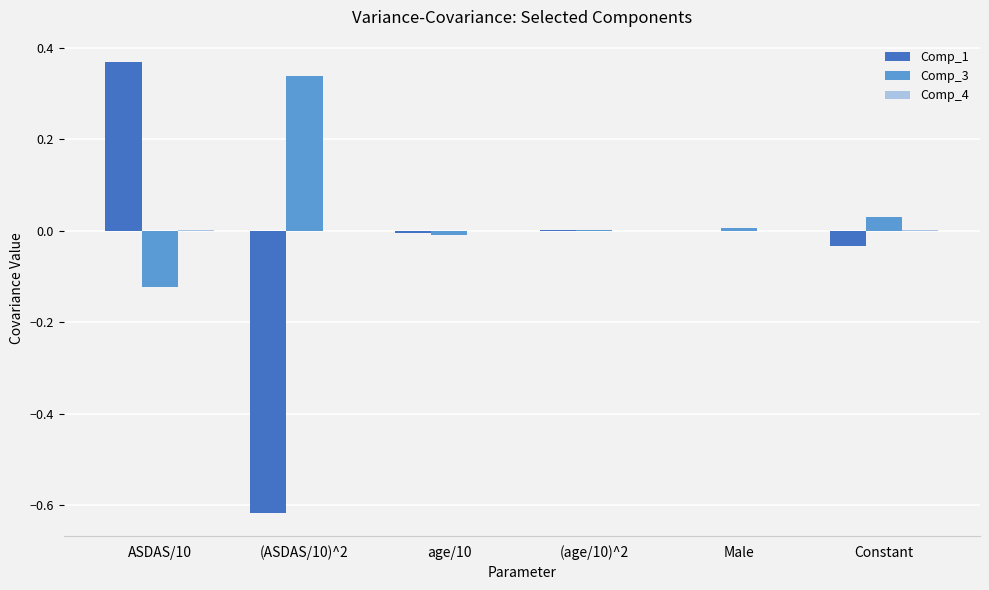

How many distinct data groups are displayed?

3